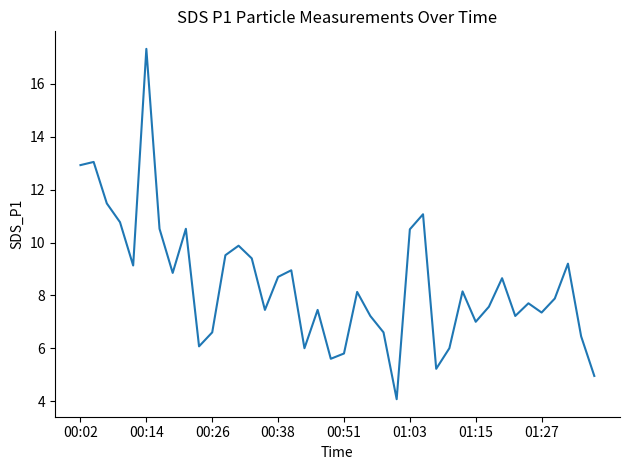

What is the smallest value displayed?

4.1